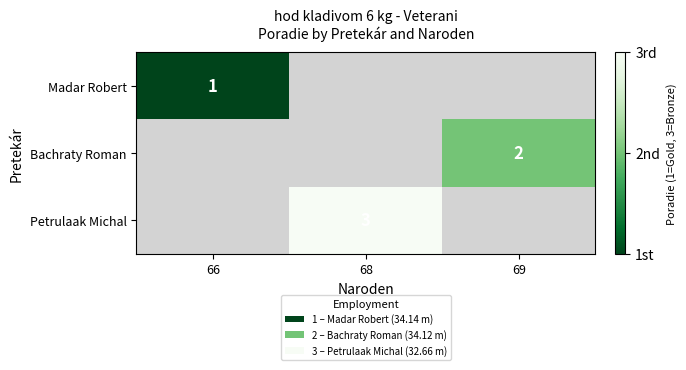

Is it true that Petrulaak Michal equals 5 at 68?

False